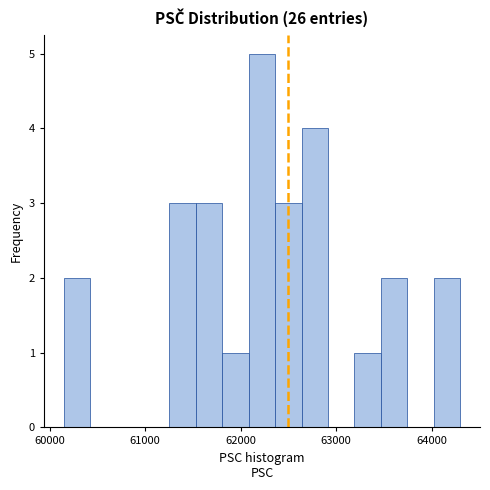

Read against the x-axis, roughly where is the centre of the tallest bar?

62200